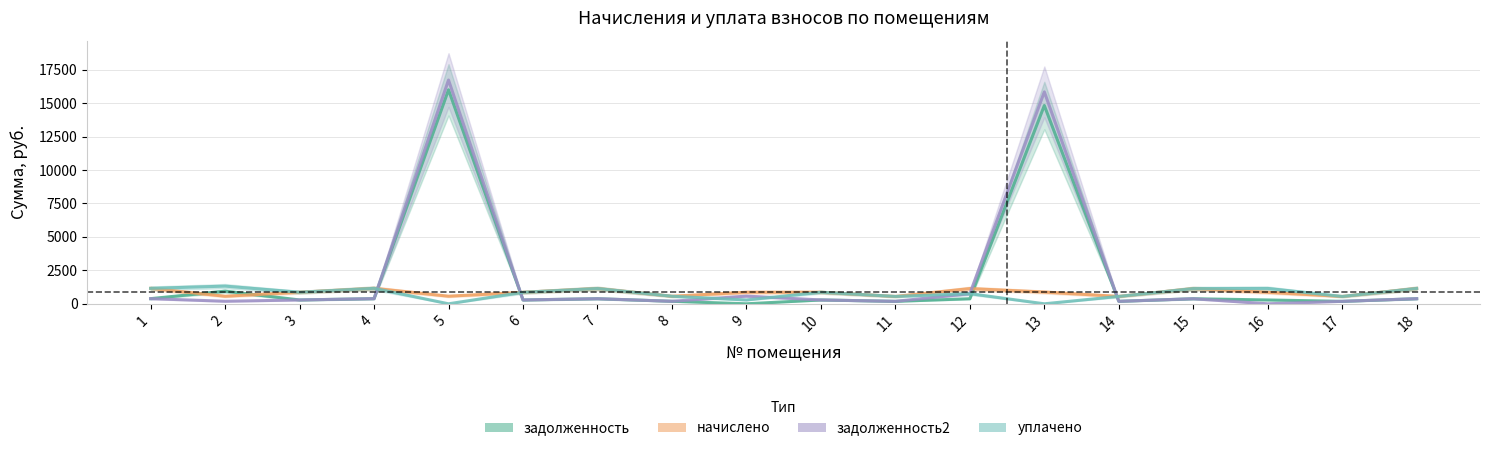

Reading right to left, list all the values displayed in this chart.

задолженность (col_1): 382.0	183.1	287.3	378.9	184.4	14820.2	378.9	183.7	287.8	0.0	188.3	380.8	285.5	15994.8	385.3	287.8	943.4	384.8
начислено (col_3): 1148.0	550.1	861.8	1136.8	553.3	879.3	1136.8	551.7	863.4	861.8	566.0	1141.6	858.6	569.2	1155.9	863.4	566.0	1154.3
задолженность2 (col_6): 382.7	183.4	0.0	378.9	184.4	15839.7	758.4	183.7	287.5	574.5	188.7	380.4	286.2	16724.8	385.3	287.2	189.7	384.8
уплачено (col_4): 1147.3	549.9	1149.0	1136.8	553.3	0.0	758.0	551.7	863.7	287.3	565.6	1142.0	857.9	0.0	1155.9	864.0	1320.8	1154.3